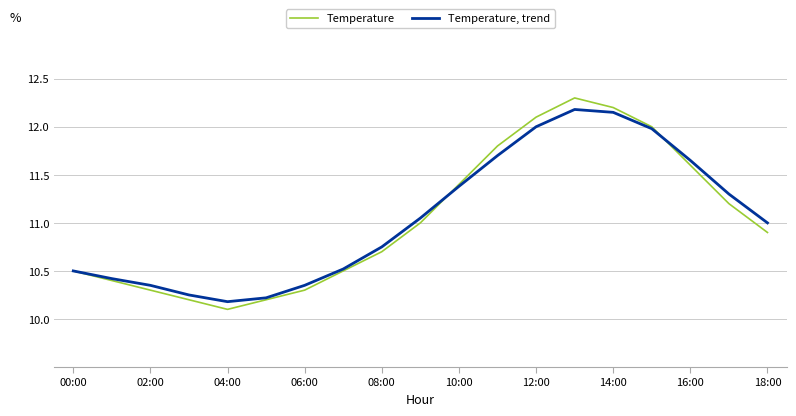

What is the maximum value for Temperature?

12.3